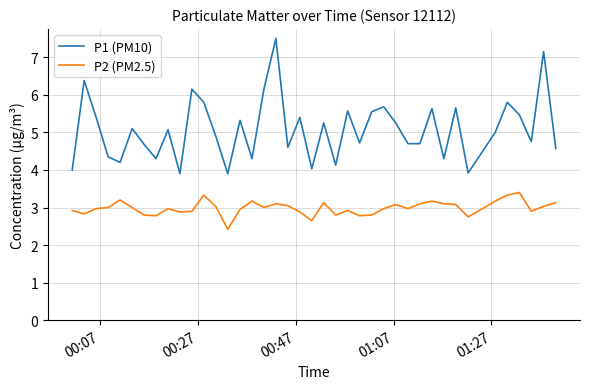

Which series has the largest total across all categories?

P1 (PM10)